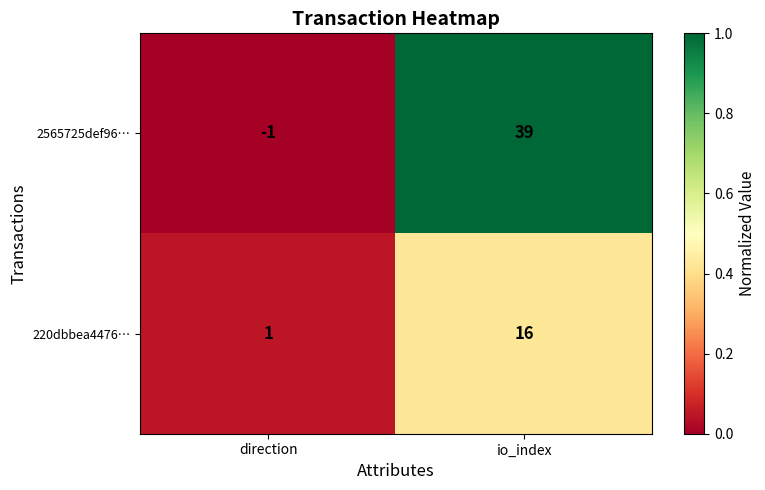

What is the greatest value displayed?

39